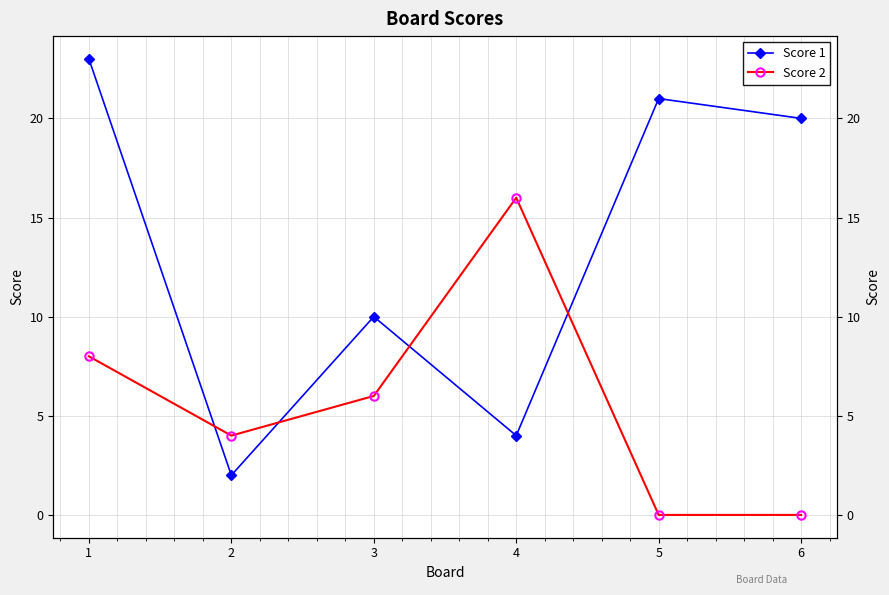

Which series has the largest total across all categories?

Score 1